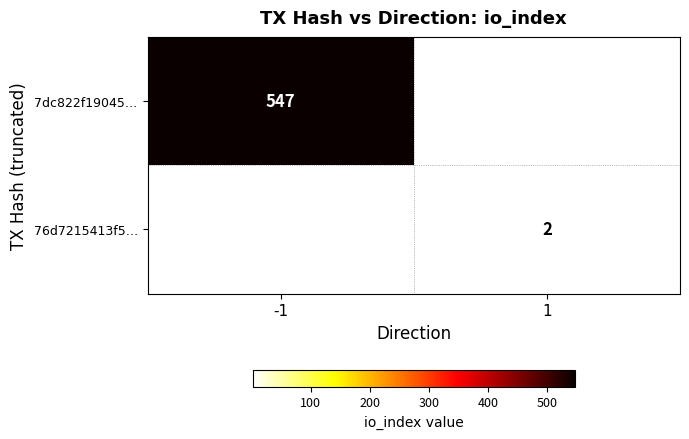

True or false: 76d7215413f5… has a value of 2 at 1.

True